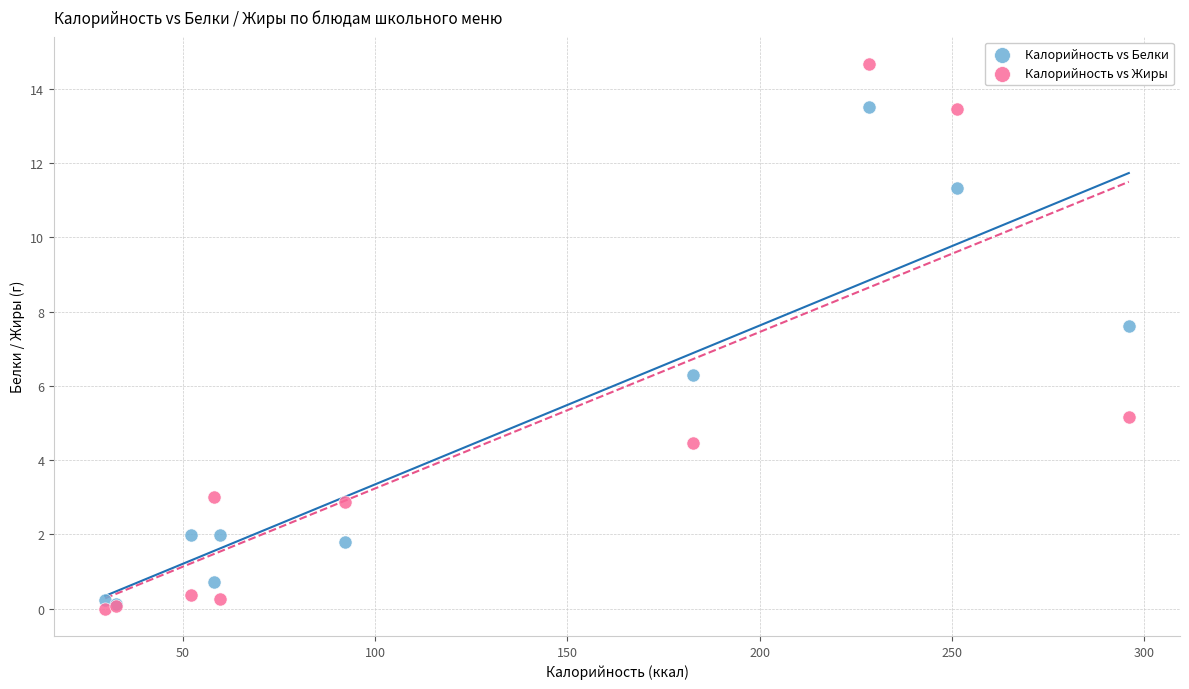

In the Калорийность vs Белки series, what Y value is closest to 6?

6.3